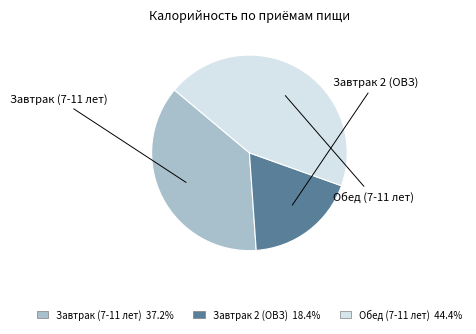

True or false: Обед (7-11 лет) accounts for 53% of the total.

False